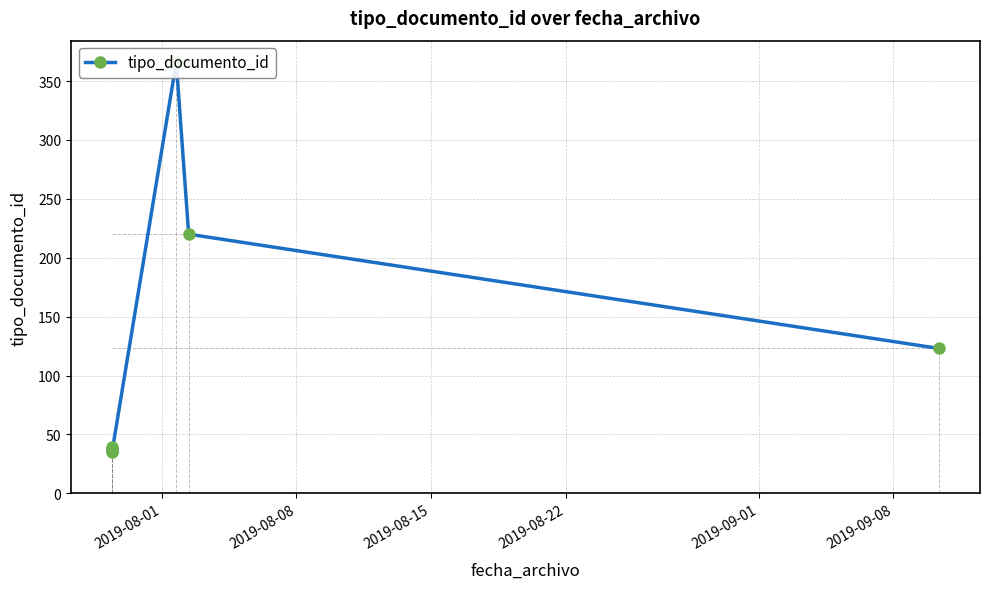

How many distinct data groups are displayed?

1